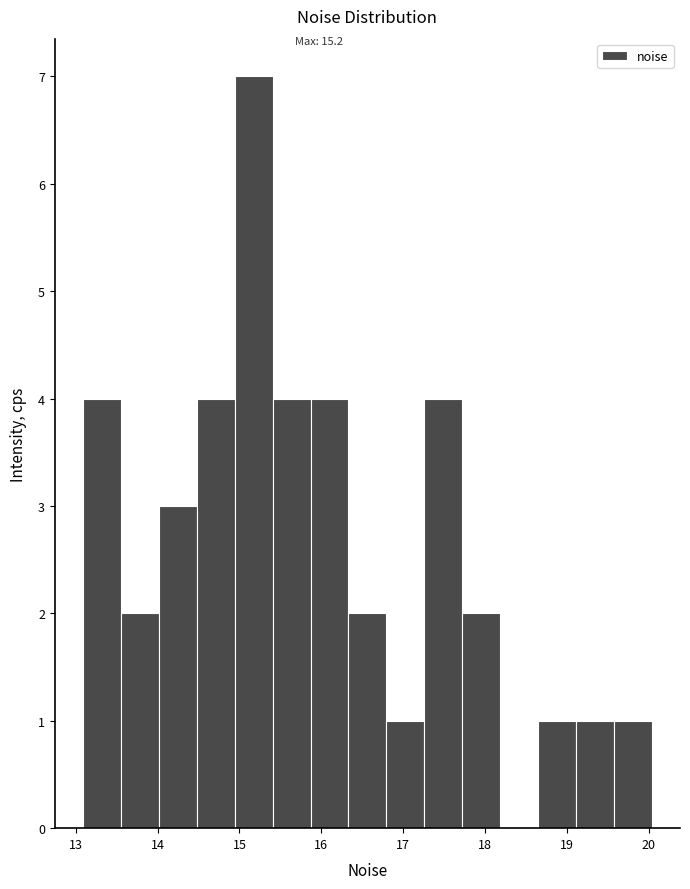

Over which range of the x-axis is the bar tallest?

14.9 to 15.4